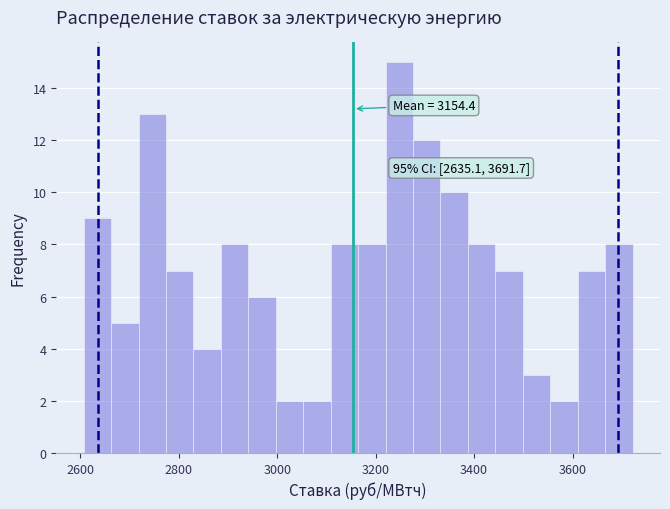

Read against the x-axis, roughly where is the centre of the tallest bar?

3240